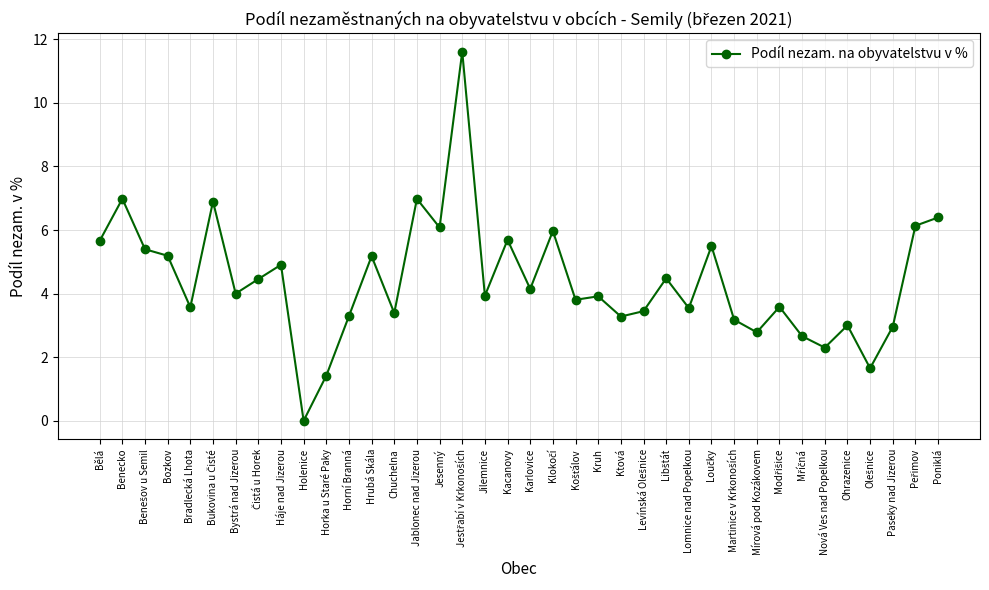

What is the difference between the values at Jablonec nad Jizerou and Karlovice?

2.8